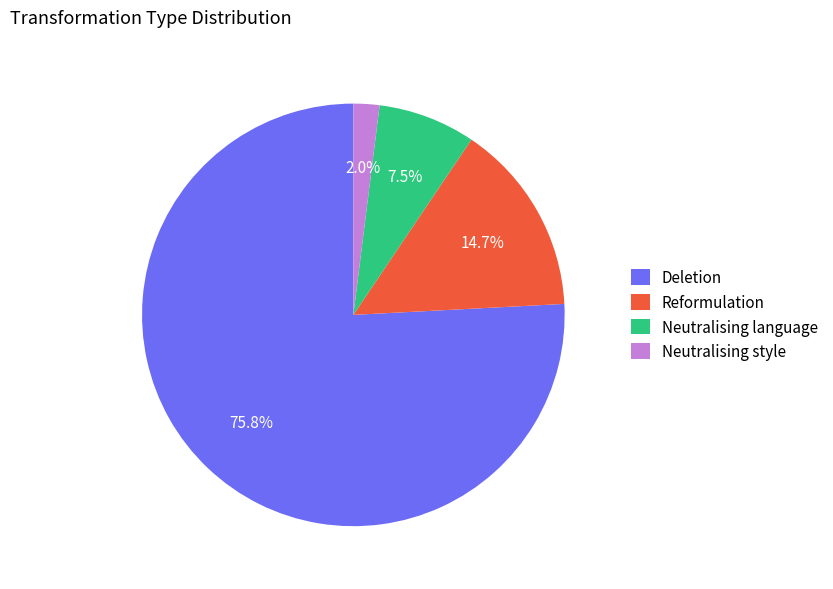

What is the ratio of the value at Neutralising language to the value at Reformulation?

0.5